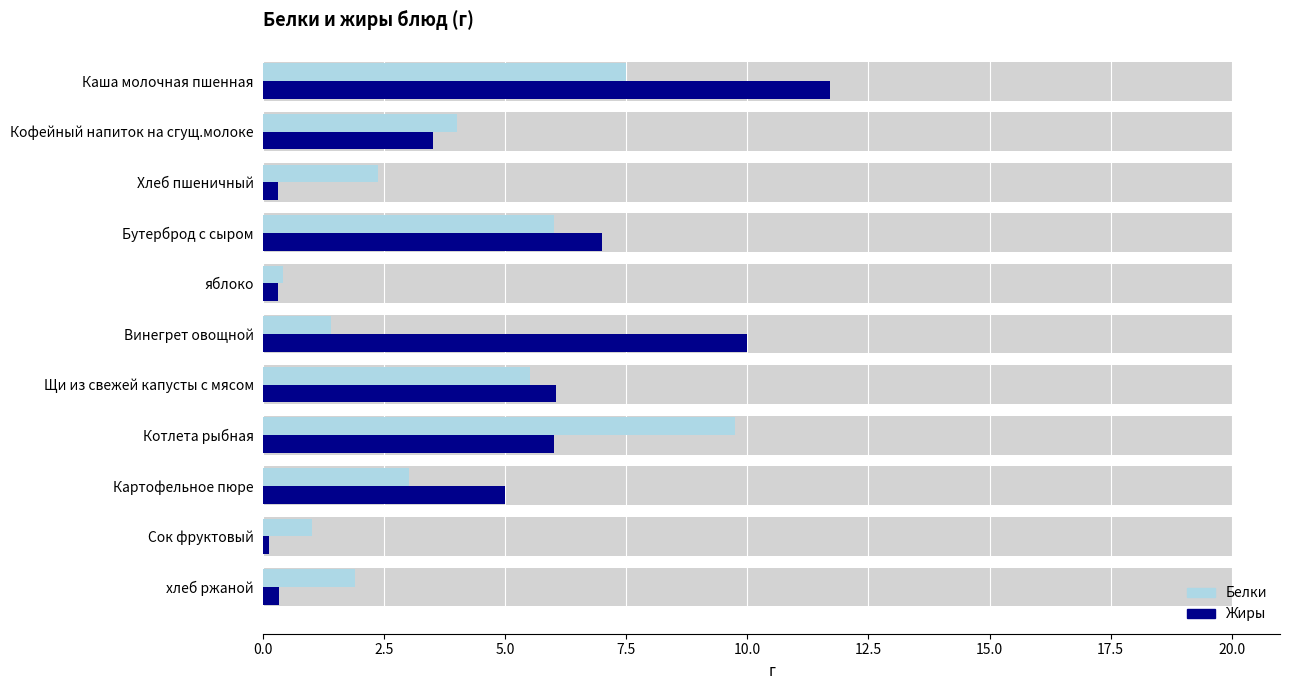

Rank the series by their average value, from highest to lowest.

Жиры, Белки